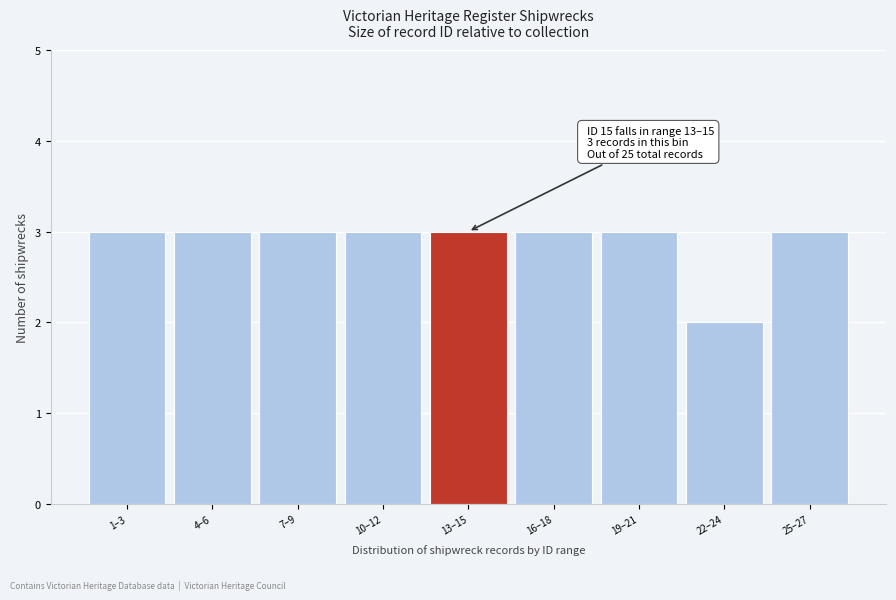

Reading left to right, what are all the values shown in this chart?

3	3	3	3	3	3	3	2	3